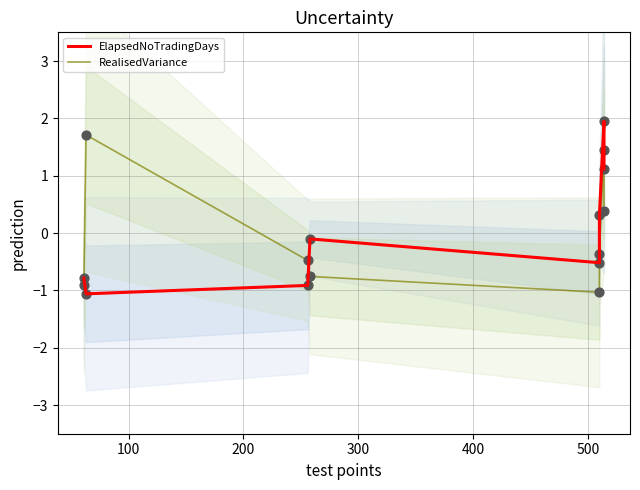

Which series reaches the maximum Y coordinate?

ElapsedNoTradingDays